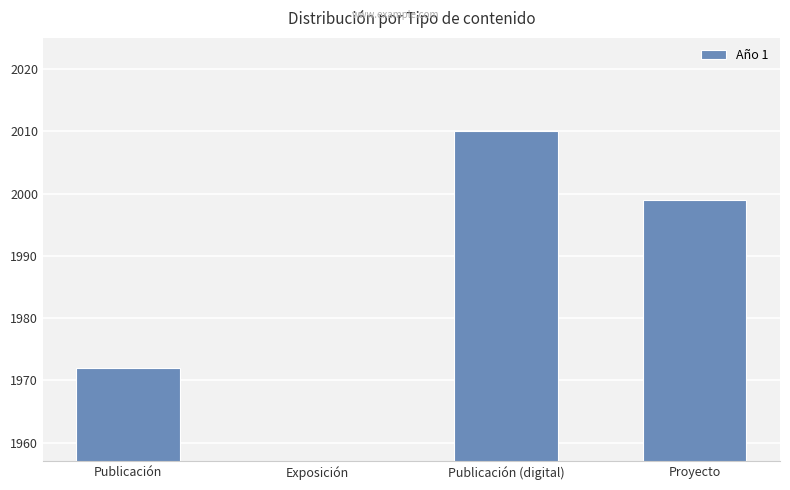

Where does the data first go above 1999?

Publicación (digital)